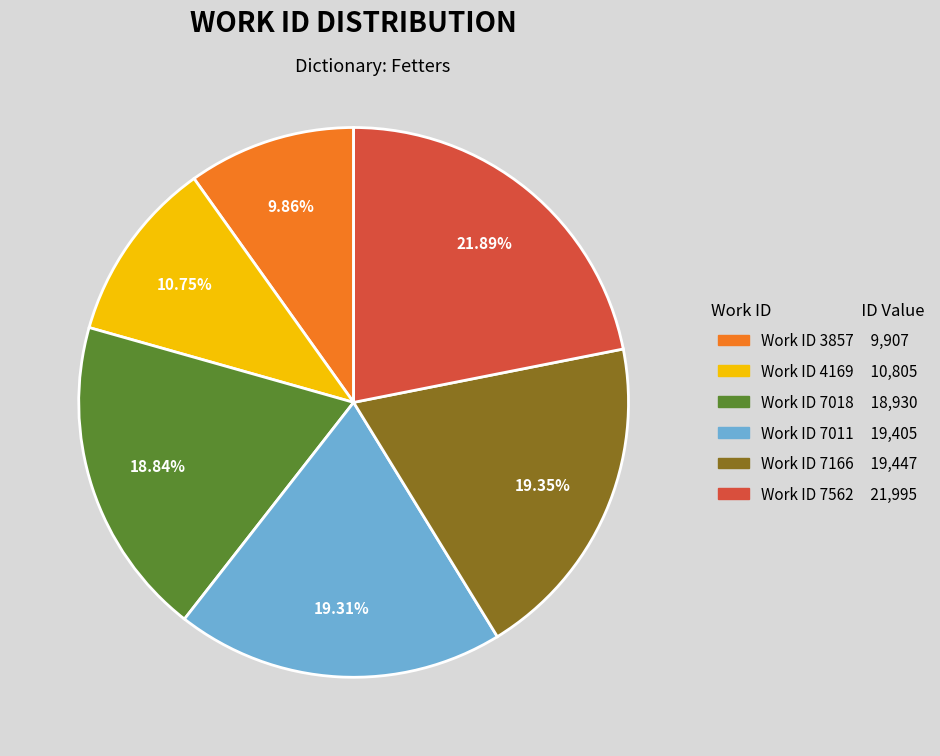

Does any single category account for the majority?

No